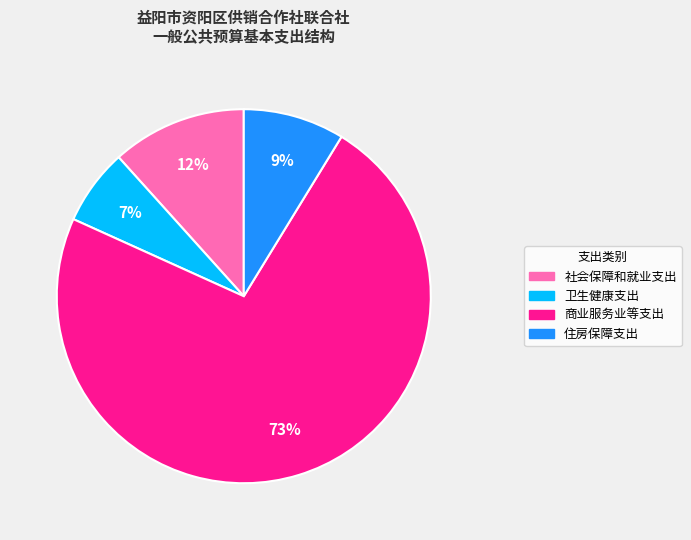

How many segments does this pie chart have?

4